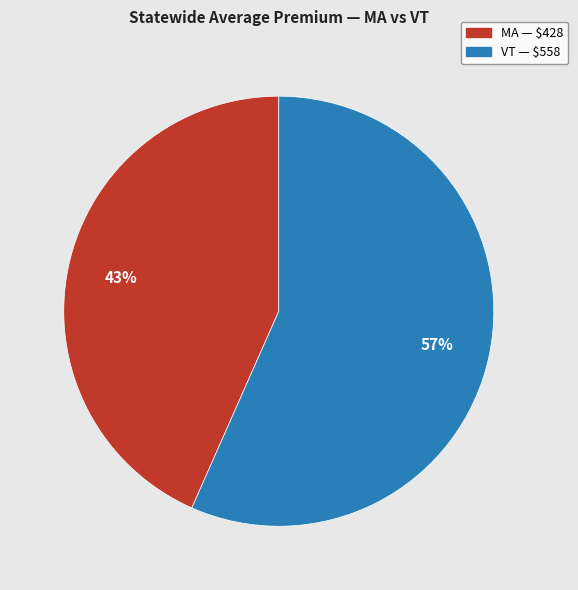

Do VT and MA together represent more than half of the pie?

Yes